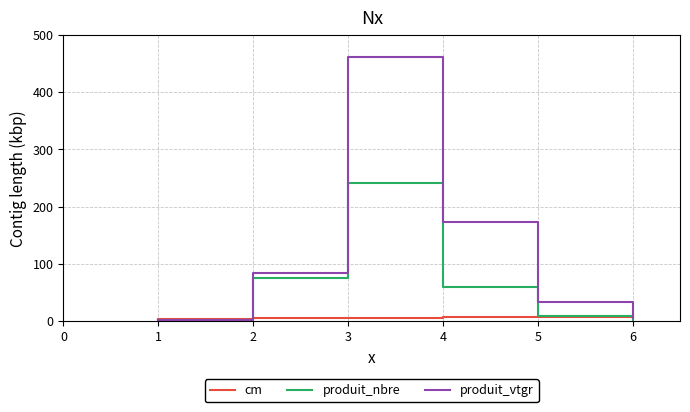

Which series changed the most between 2 and 5?

produit_nbre